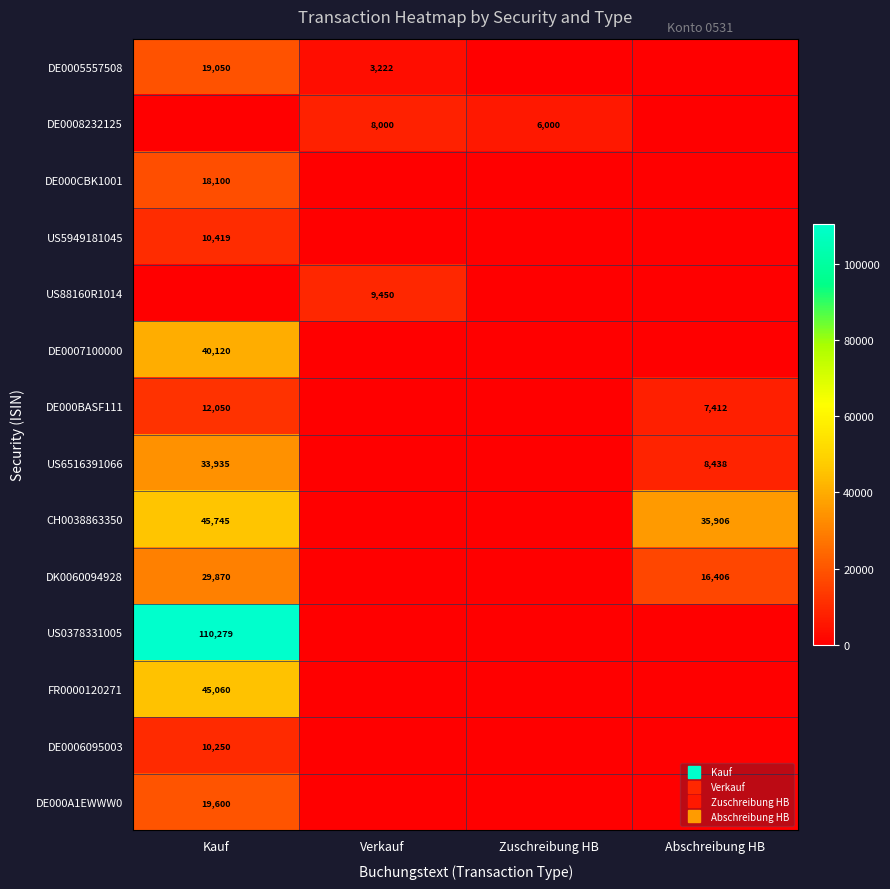

Which series has the largest range (max minus min)?

US0378331005